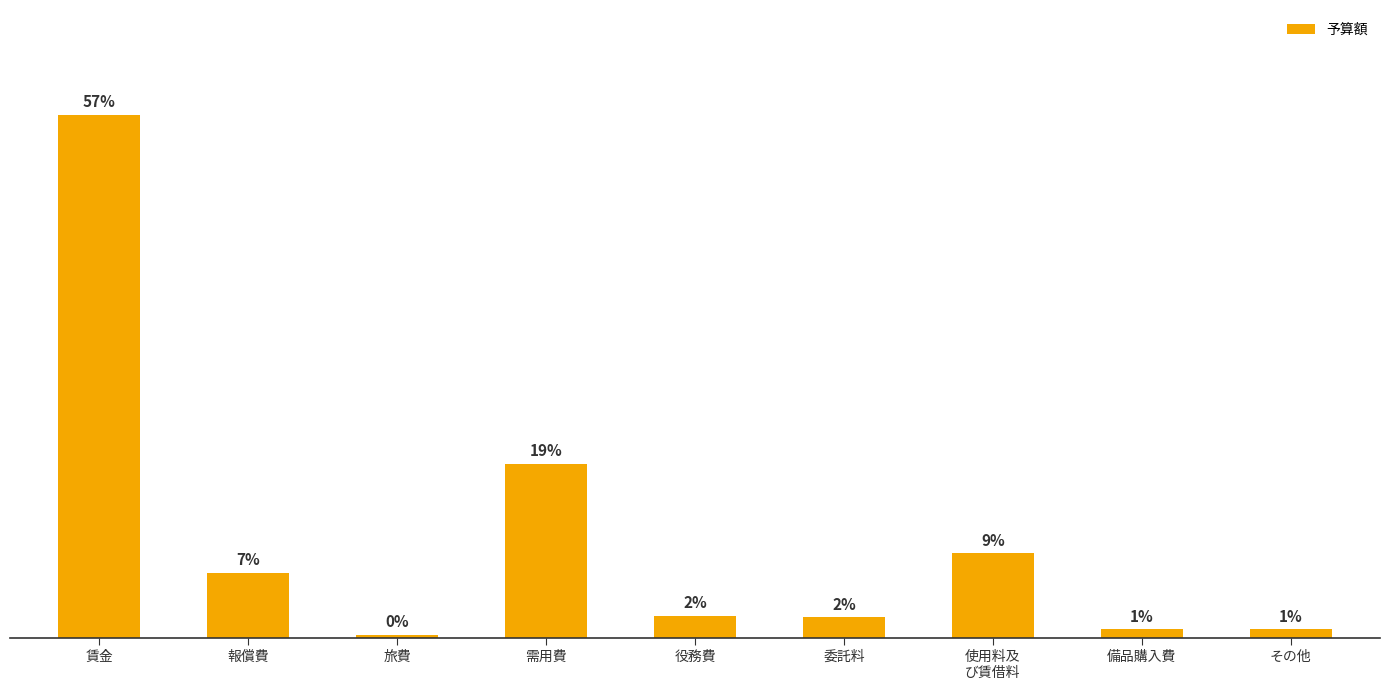

Does the chart contain any negative values?

No